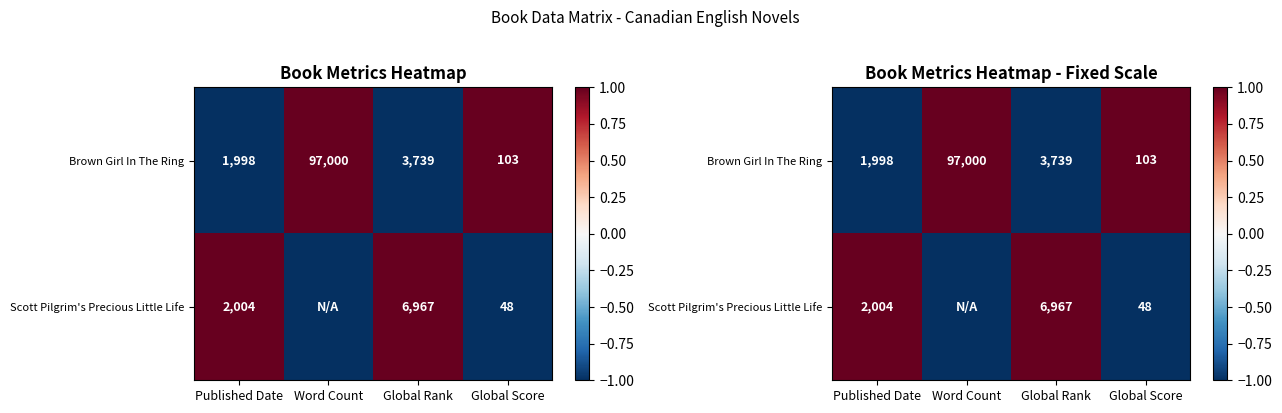

How many values in Scott Pilgrim's Precious Little Life are below zero?

2